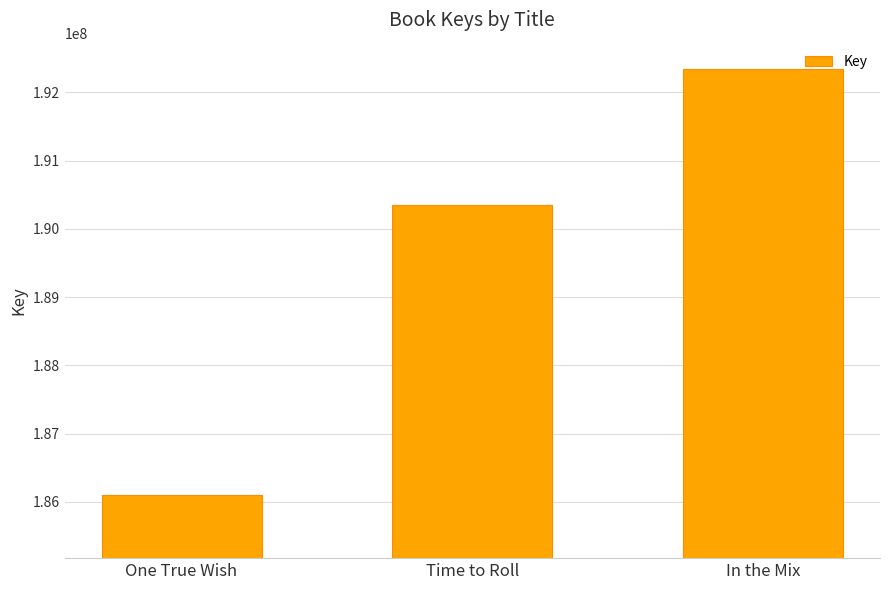

Where is the data nearest to the value 189226298?

Time to Roll